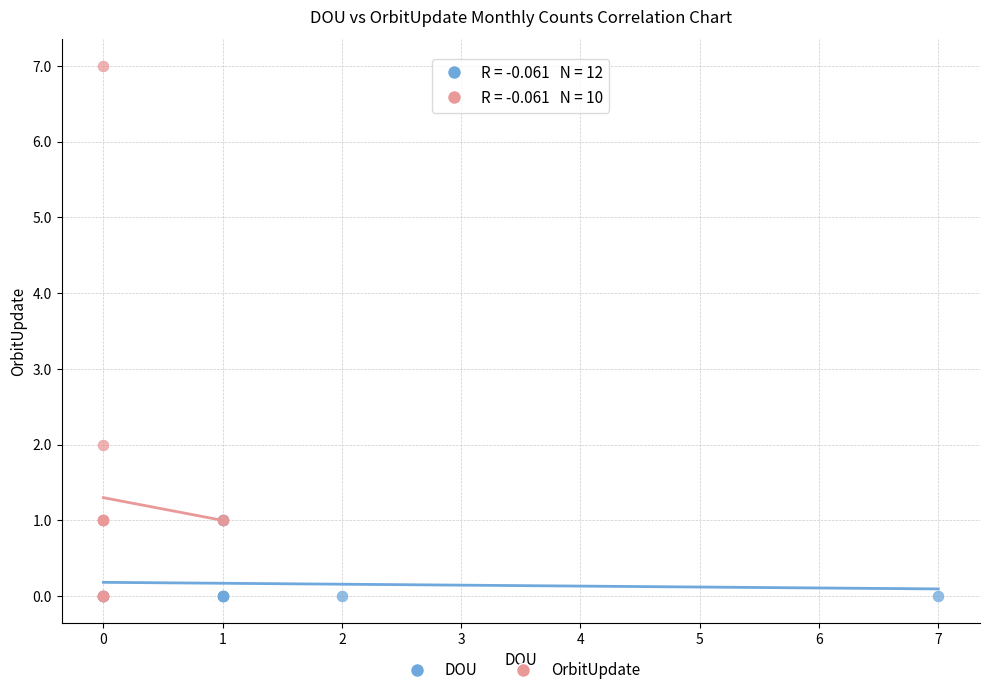

Which series reaches the maximum Y coordinate?

OrbitUpdate